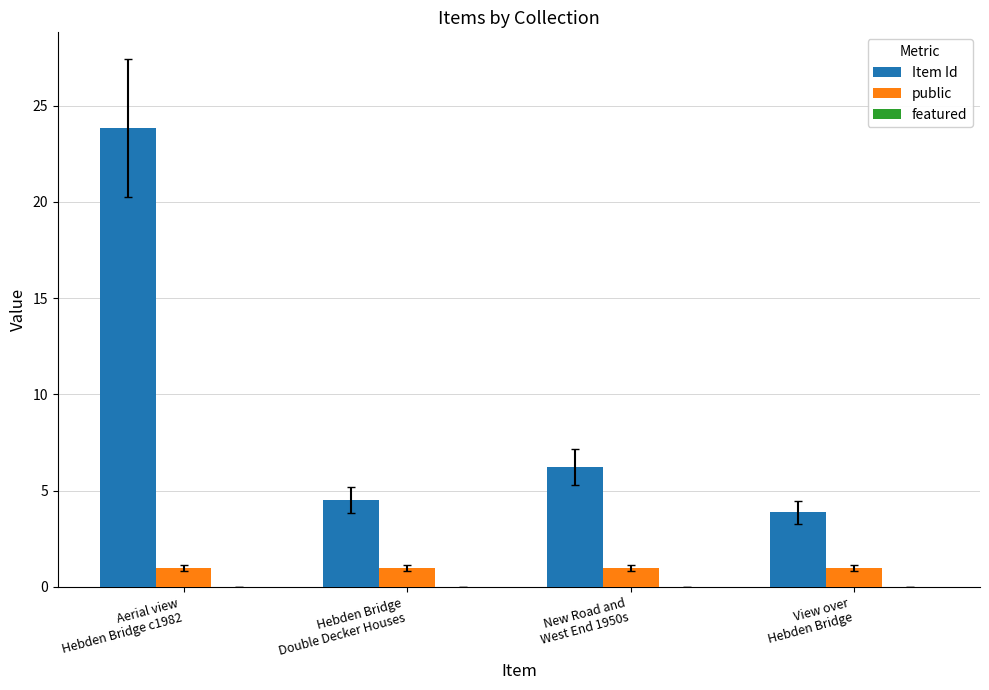

What is the minimum value shown in the chart?

1.0